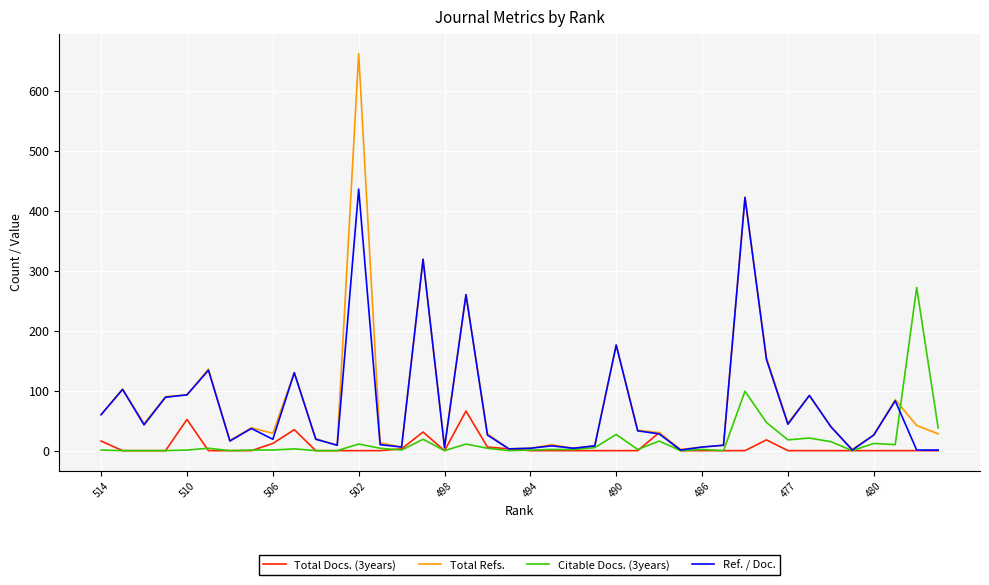

Which series has the widest spread of values?

Total Refs.